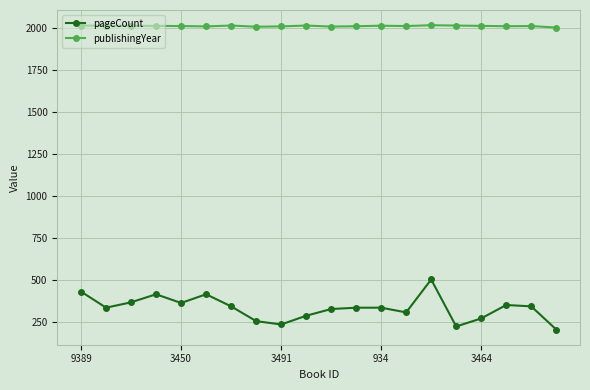

How many lines are shown in the chart?

2